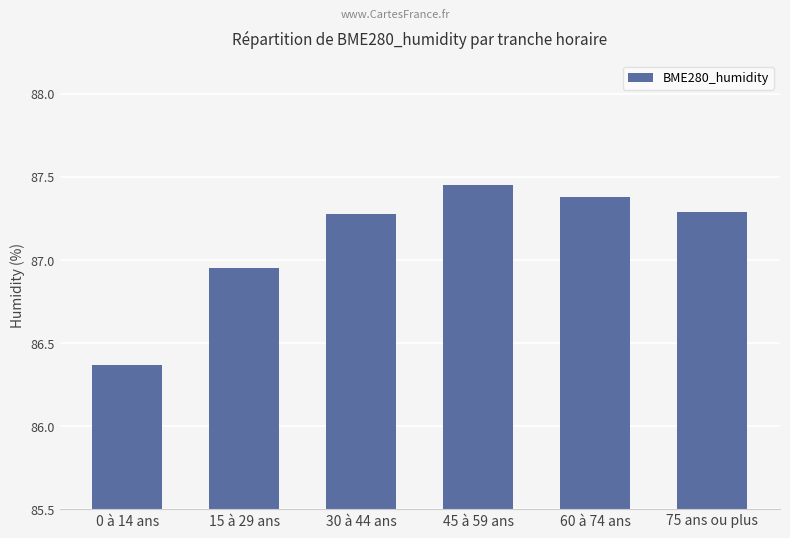

At which label is the value closest to 86?

0 à 14 ans